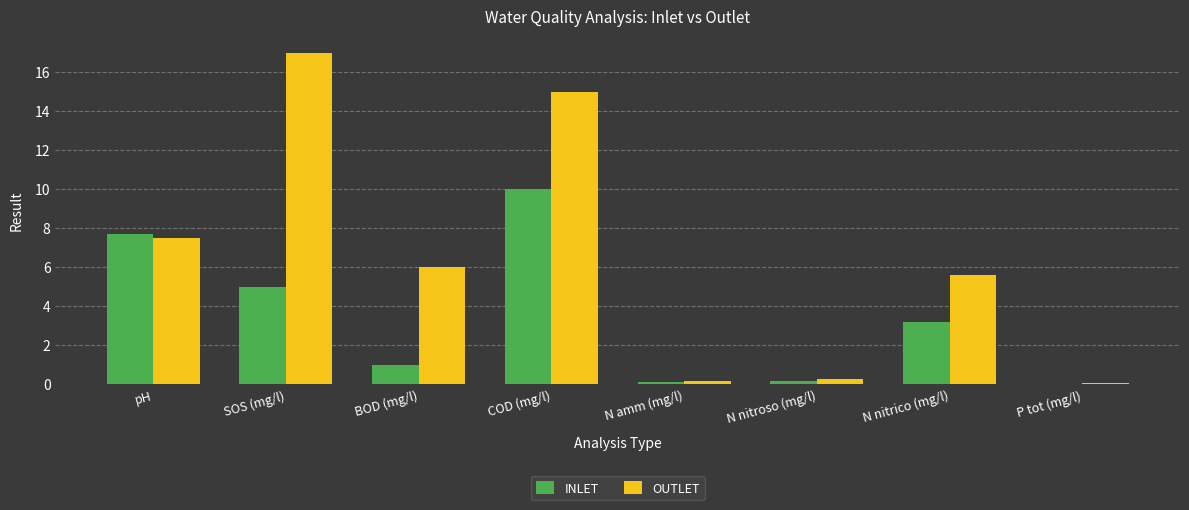

The OUTLET series shows 3.7 at N nitrico (mg/l). True or false?

False